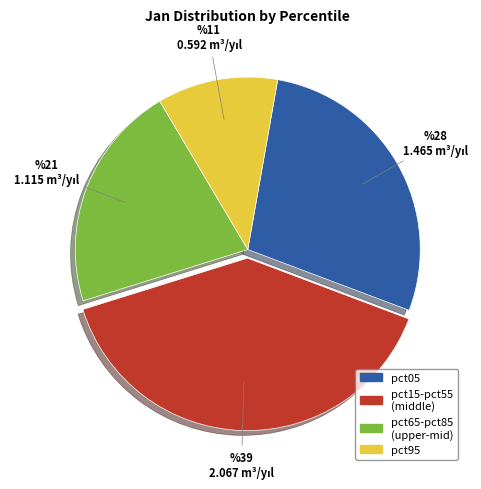

Does any single category account for the majority?

No